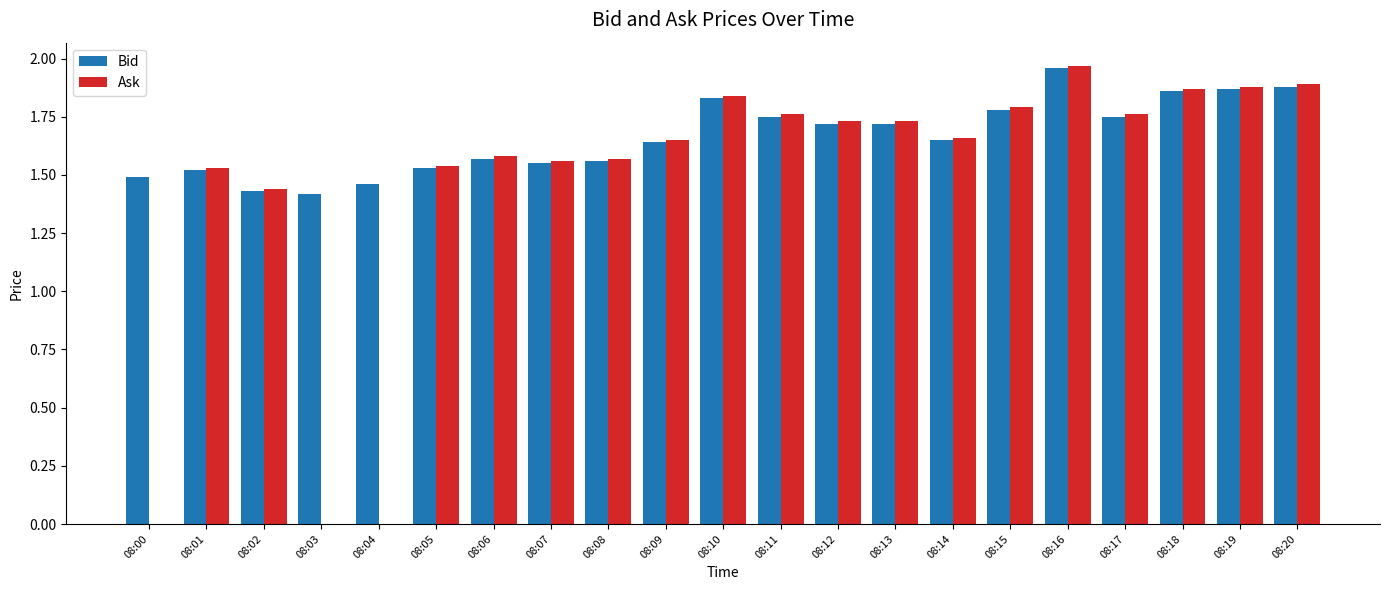

How many groups of bars are there?

21